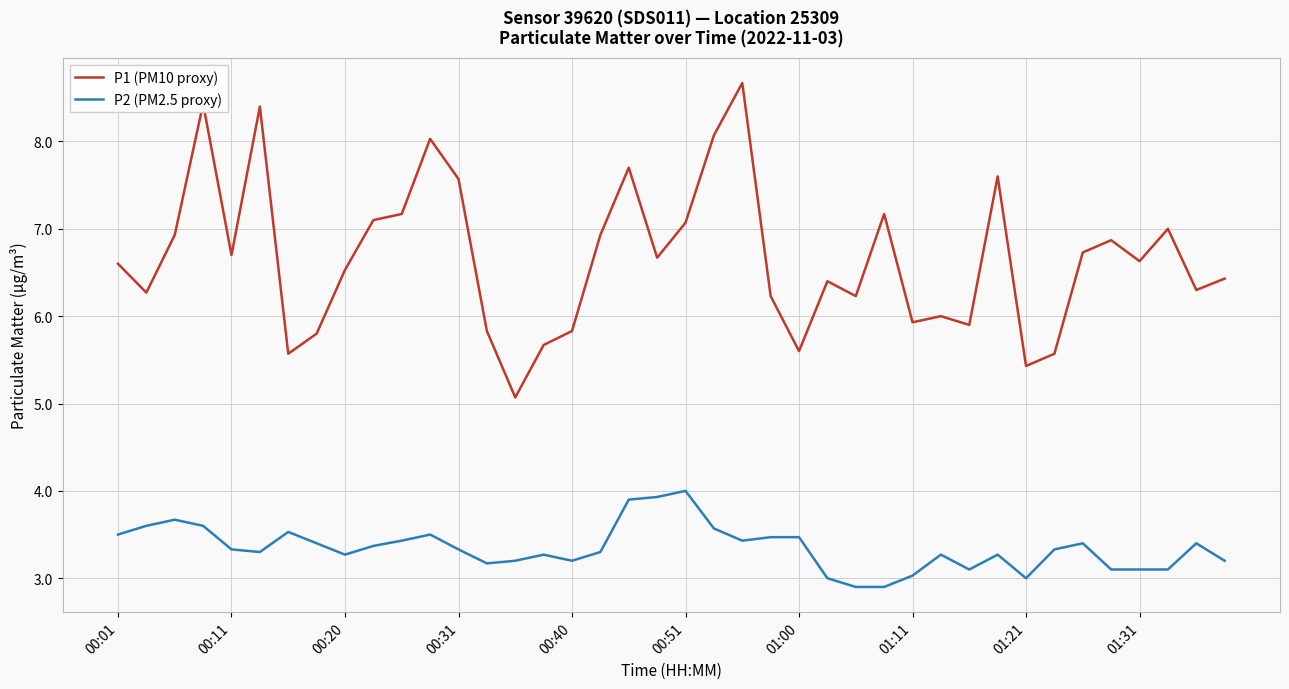

What is the highest value of the P1 (PM10 proxy) series?

8.7